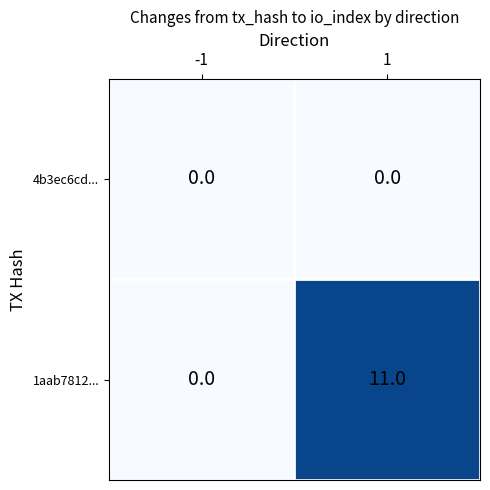

Count the number of categories in the chart.

2